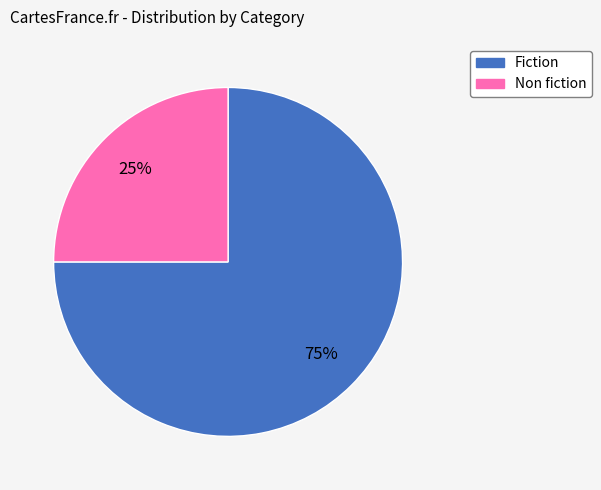

Count the number of slices in the pie.

2